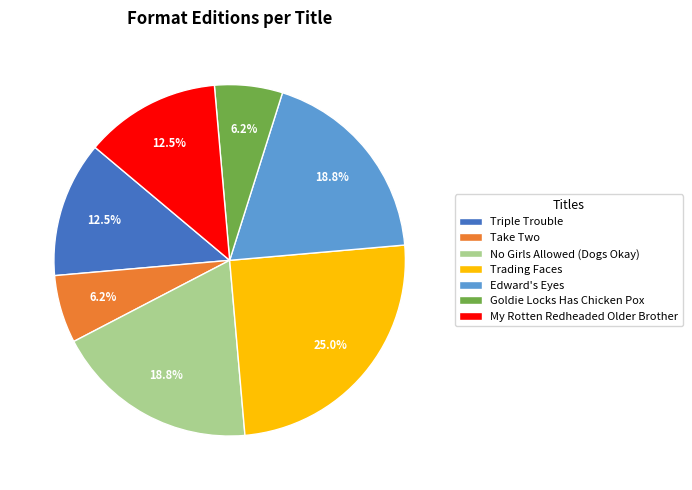

To the nearest percent, what is the difference between the largest and smallest slice percentages?

19%